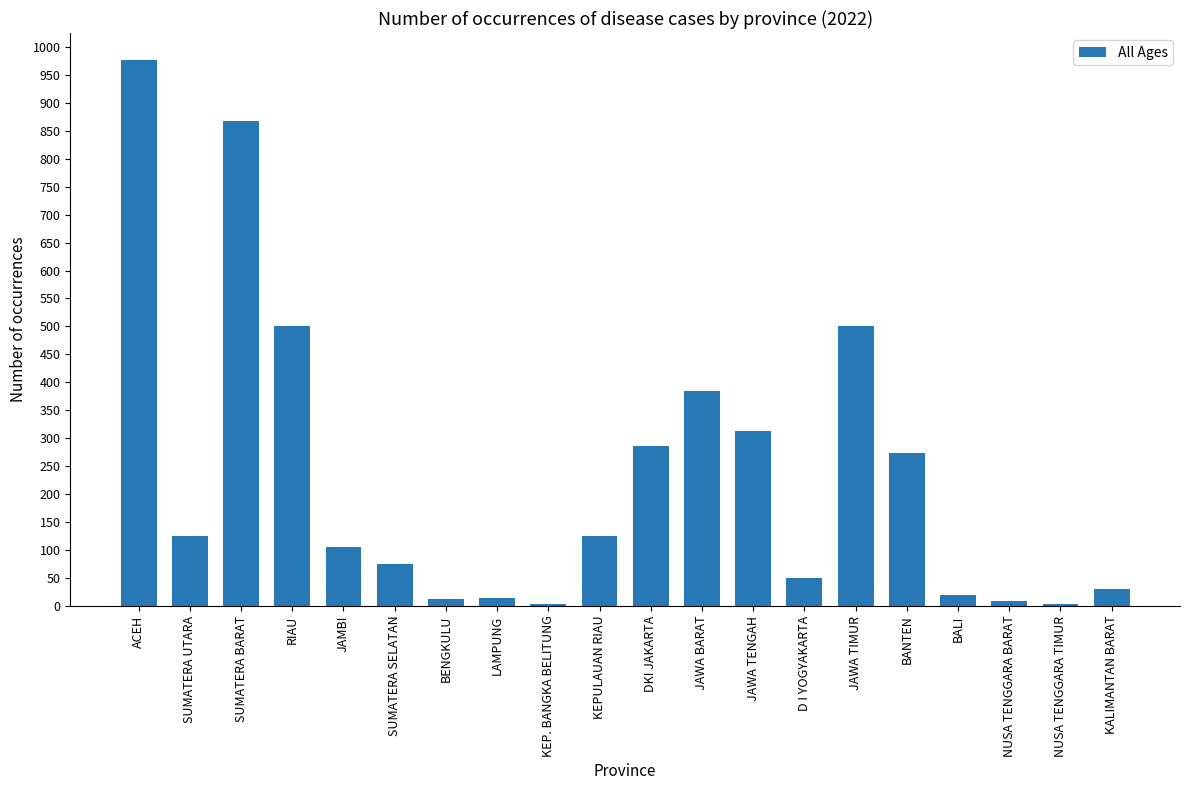

What is the sum of the values at RIAU and JAMBI?

606